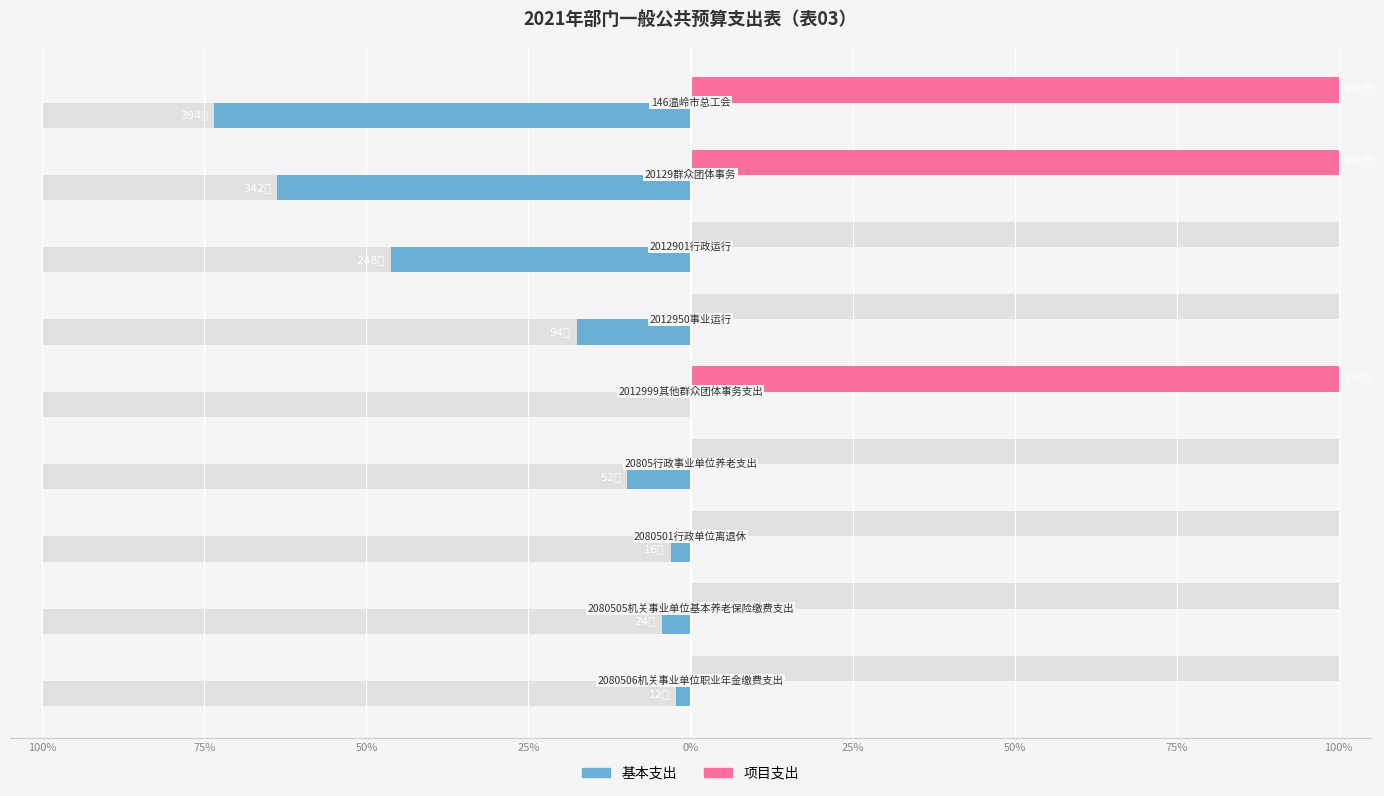

The 项目支出 series shows 0.0 at 50%. True or false?

True